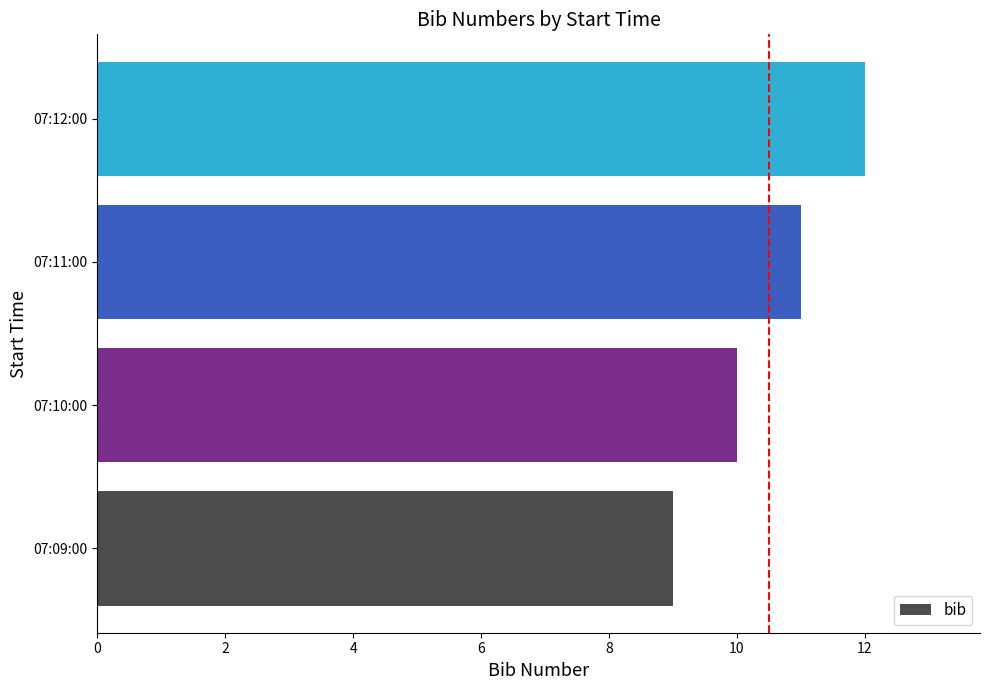

What is the sum of all values?

42